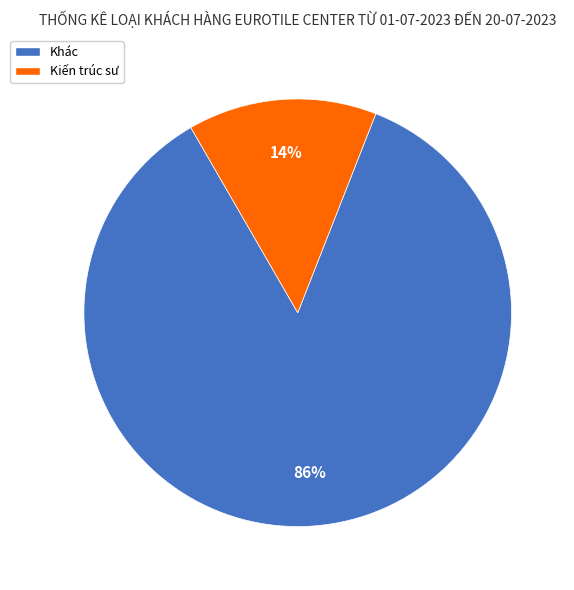

Which category accounts for the majority?

Khác